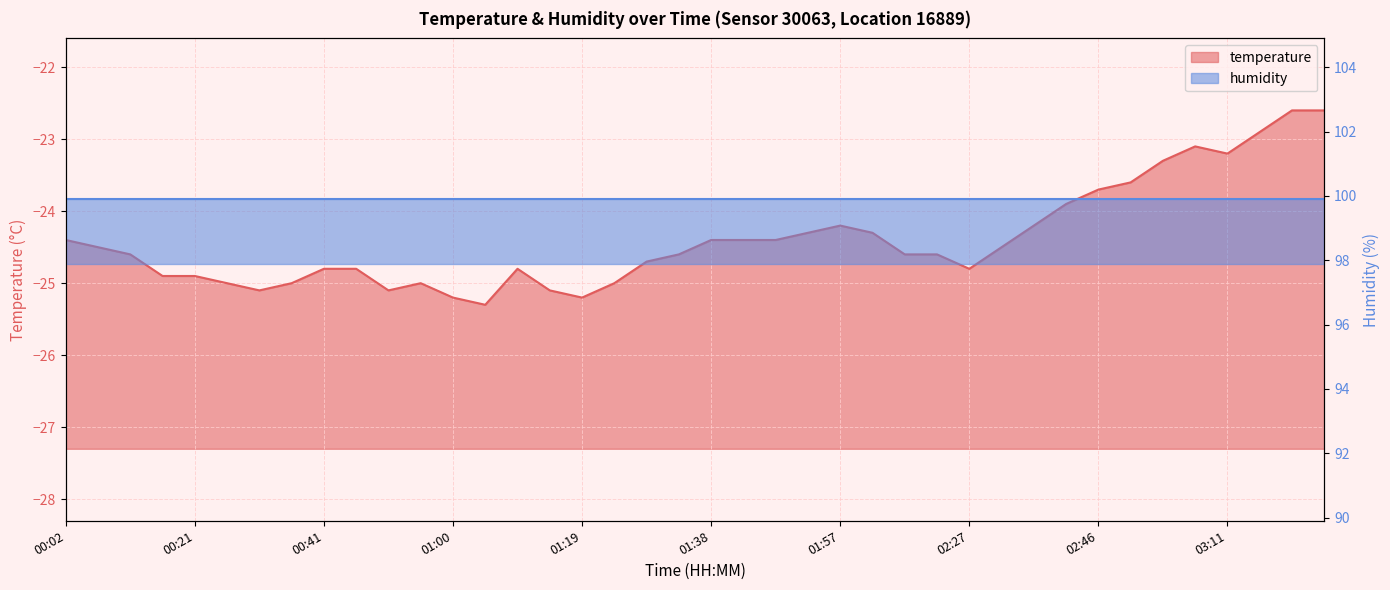

What is the approximate value at 02:51?

-23.6